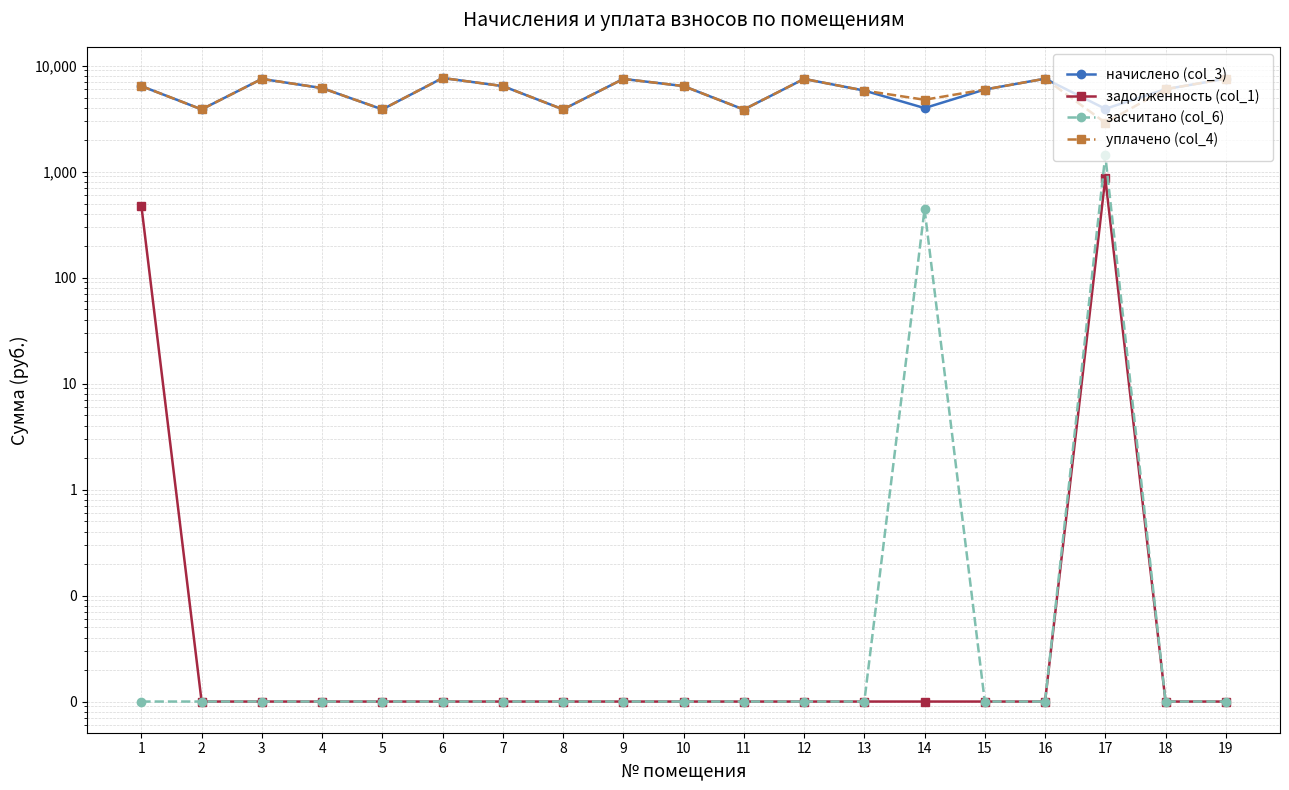

What is the difference between the highest and lowest values at 13?

5812.6